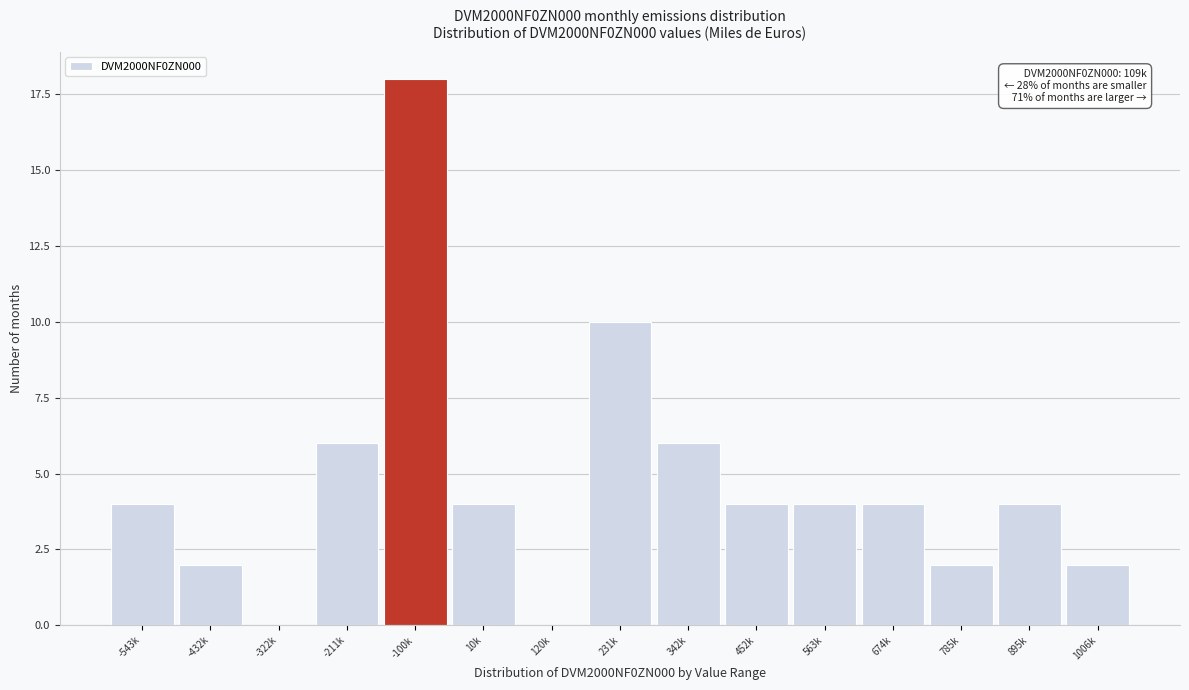

Reading left to right, extract all data points from this chart.

-543k=4	-432k=2	-322k=0	-211k=6	-100k=18	10k=4	120k=0	231k=10	342k=6	452k=4	563k=4	674k=4	785k=2	895k=4	1006k=2